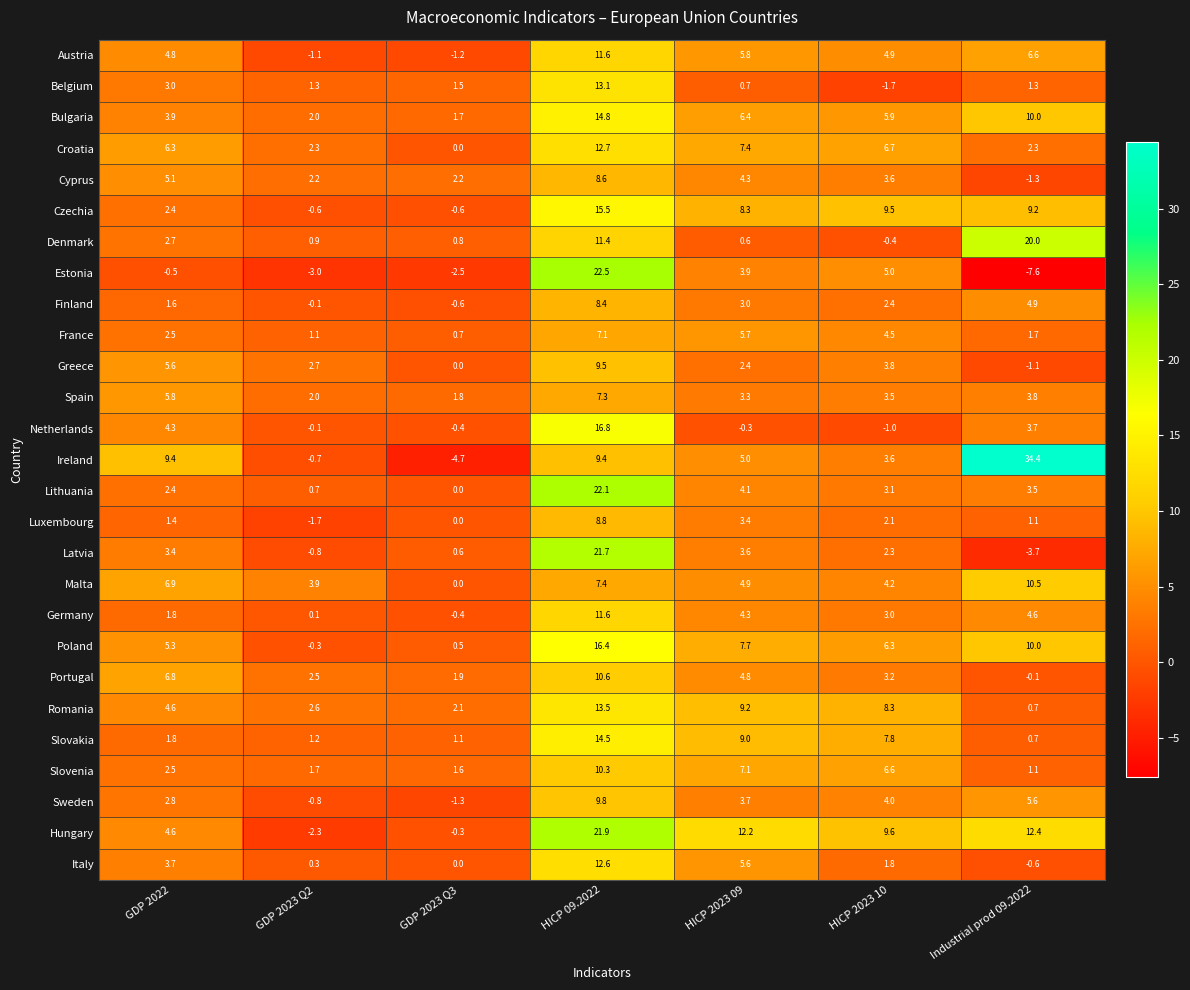

Where does the Netherlands series first go above 0?

GDP 2022